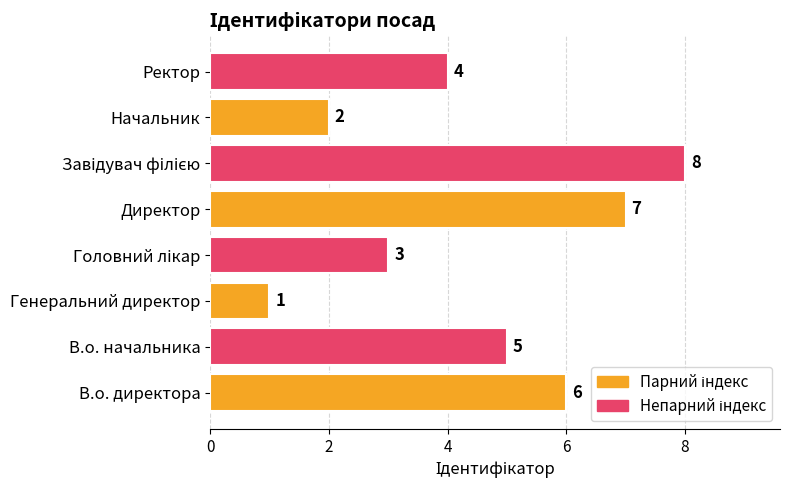

Does the chart contain any negative values?

No